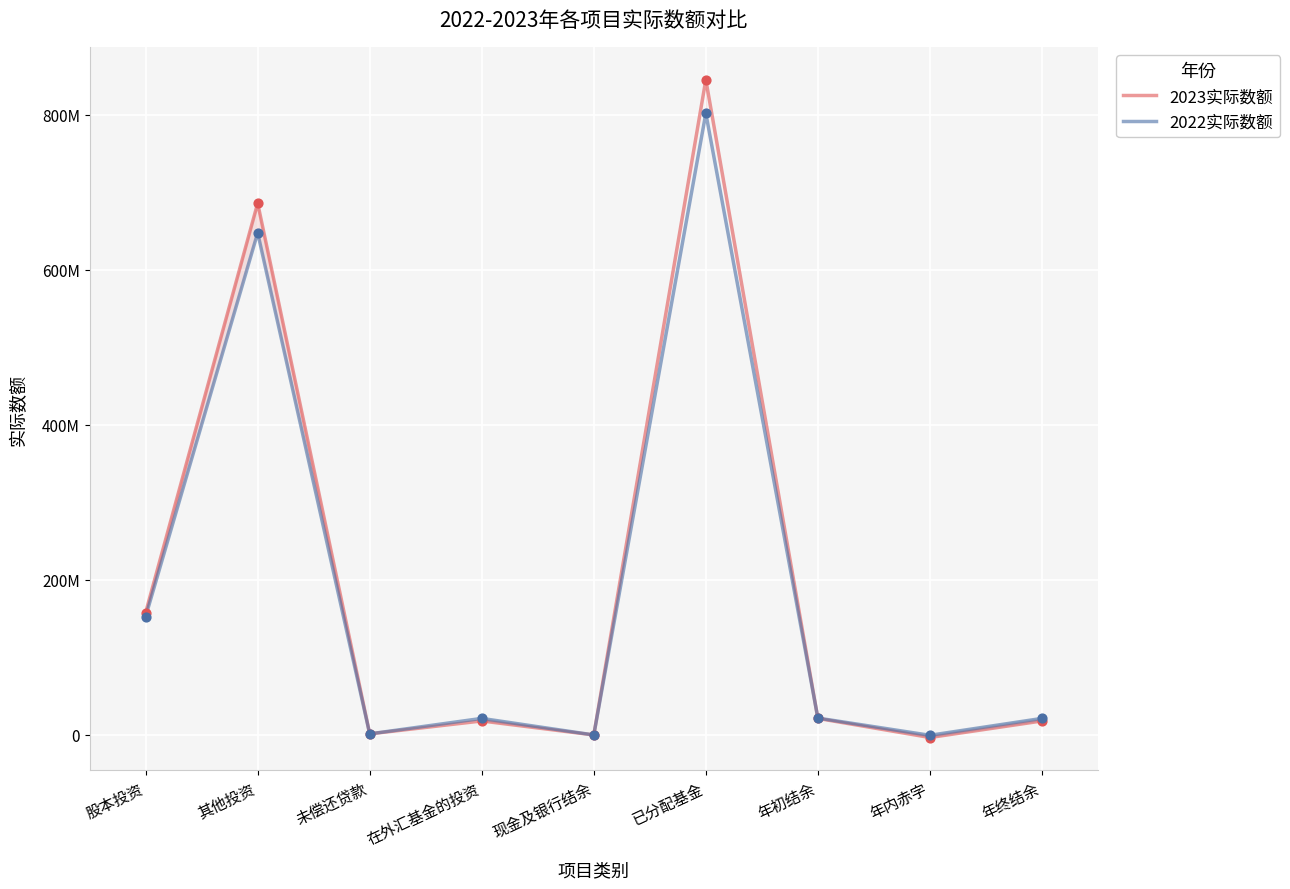

Which series has the largest Y range (max minus min)?

2023实际数额